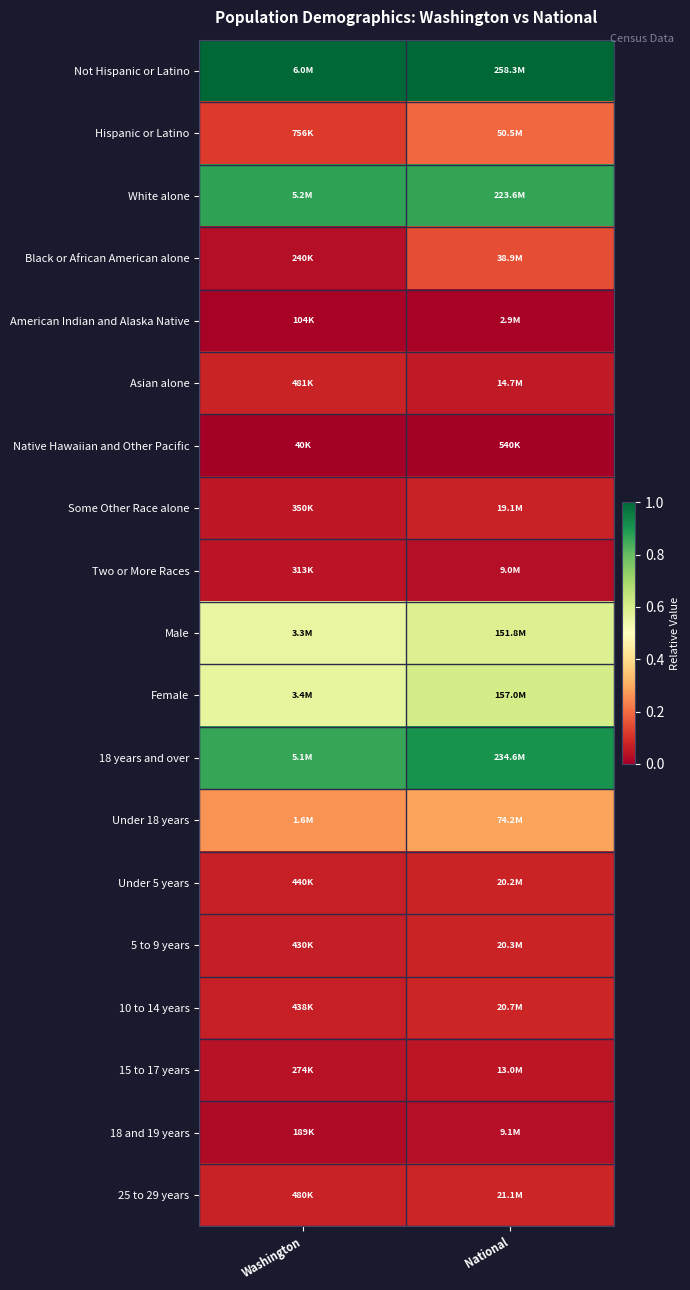

What is the difference between the highest and lowest values at Washington?

1.0